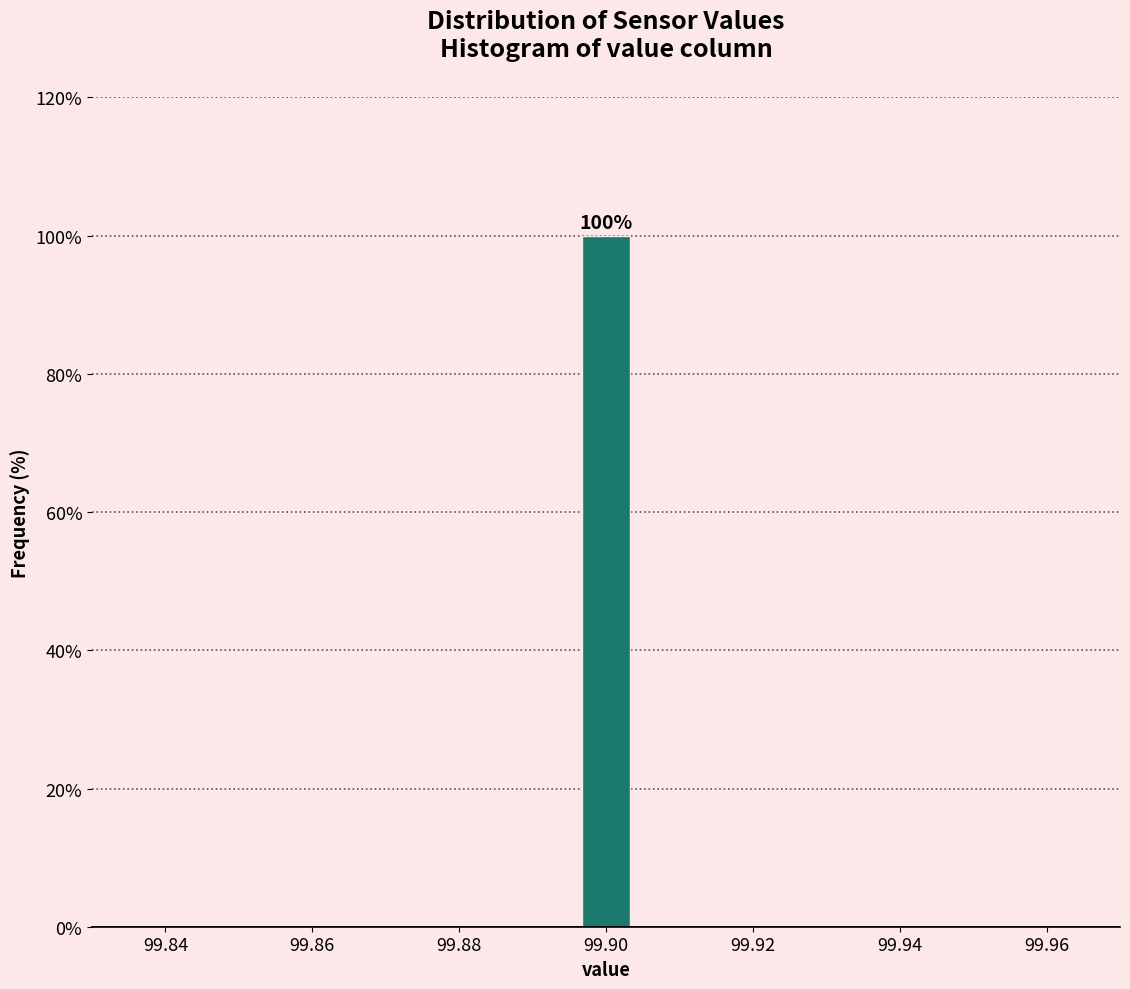

Read against the x-axis, roughly where is the centre of the tallest bar?

99.900